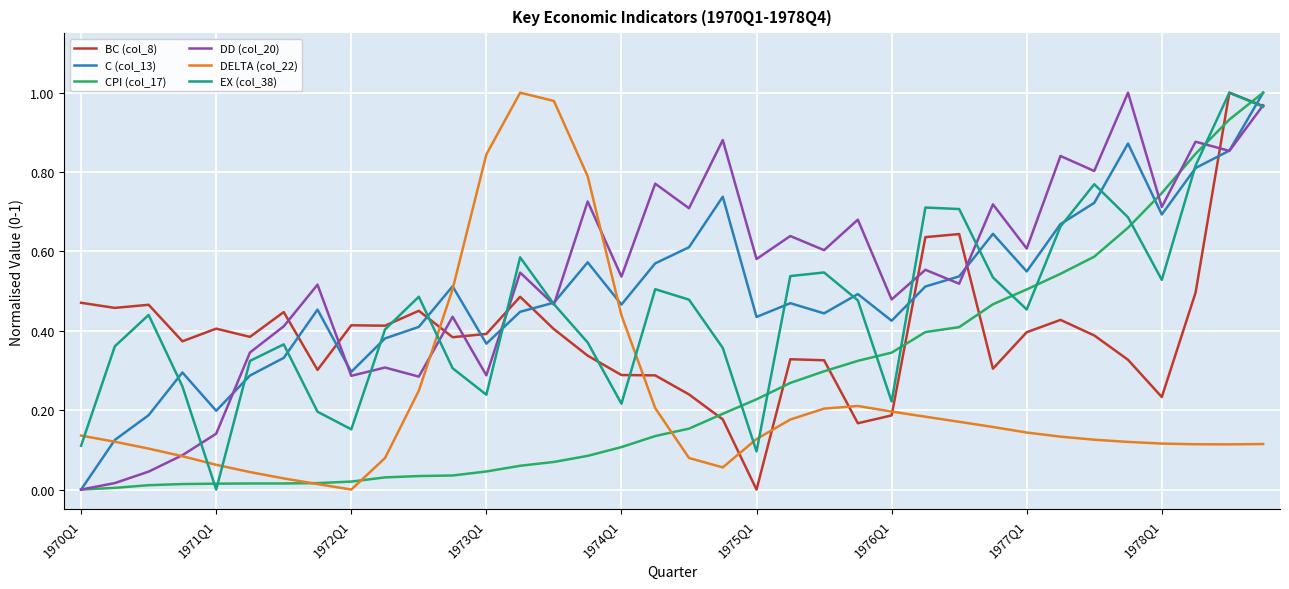

Which series ends up on top after the final intersection of BC (col_8) and DD (col_20)?

DD (col_20)